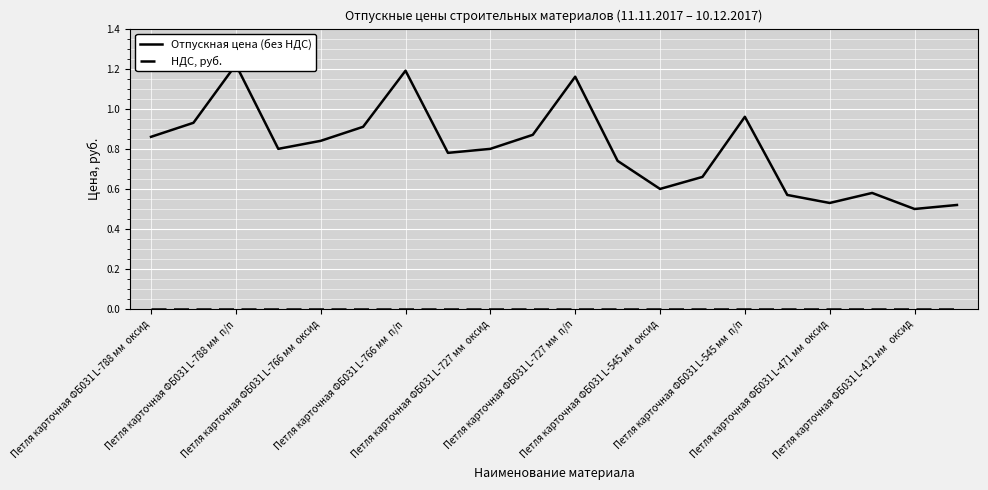

Reading left to right, what are all the values shown in this chart?

Отпускная цена (без НДС): 0.9	0.9	1.2	0.8	0.8	0.9	1.2	0.8	0.8	0.9	1.2	0.7	0.6	0.7	1.0	0.6	0.5	0.6	0.5	0.5
НДС, руб.: 0.0	0.0	0.0	0.0	0.0	0.0	0.0	0.0	0.0	0.0	0.0	0.0	0.0	0.0	0.0	0.0	0.0	0.0	0.0	0.0